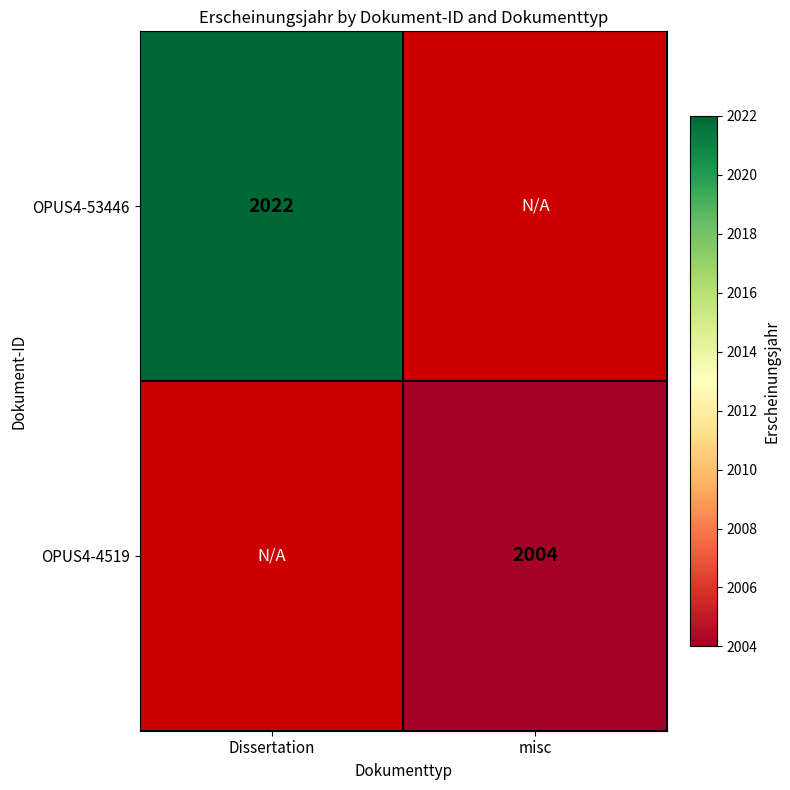

The OPUS4-4519 series shows 2004 at misc. True or false?

True